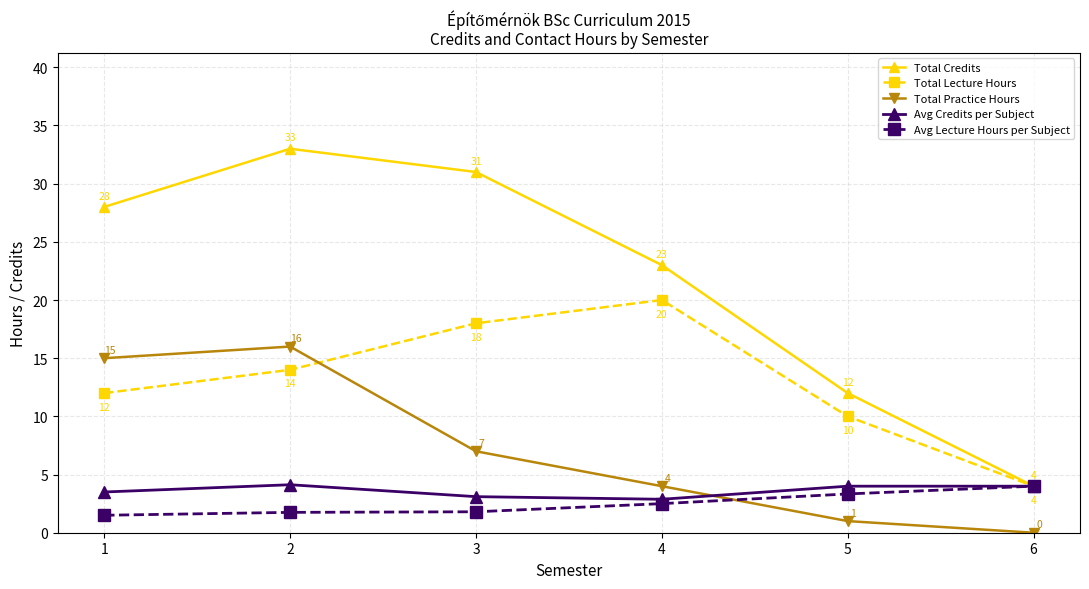

At how many categories does at least one series exceed 10?

5